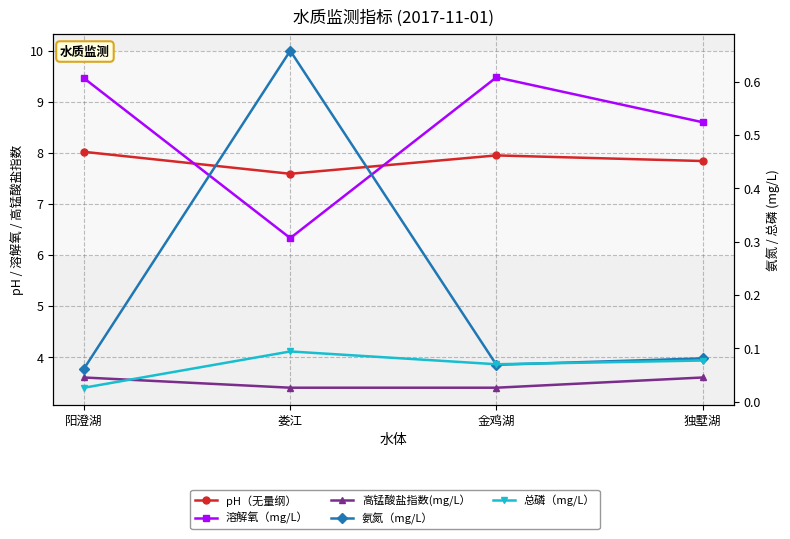

Reading left to right, transcribe all the data shown in this chart.

pH（无量纲）: 阳澄湖=8.0	娄江=7.6	金鸡湖=8.0	独墅湖=7.8
溶解氧（mg/L）: 阳澄湖=9.5	娄江=6.3	金鸡湖=9.5	独墅湖=8.6
高锰酸盐指数(mg/L）: 阳澄湖=3.6	娄江=3.4	金鸡湖=3.4	独墅湖=3.6
氨氮（mg/L）: 阳澄湖=0.1	娄江=0.7	金鸡湖=0.1	独墅湖=0.1
总磷（mg/L）: 阳澄湖=0.0	娄江=0.1	金鸡湖=0.1	独墅湖=0.1